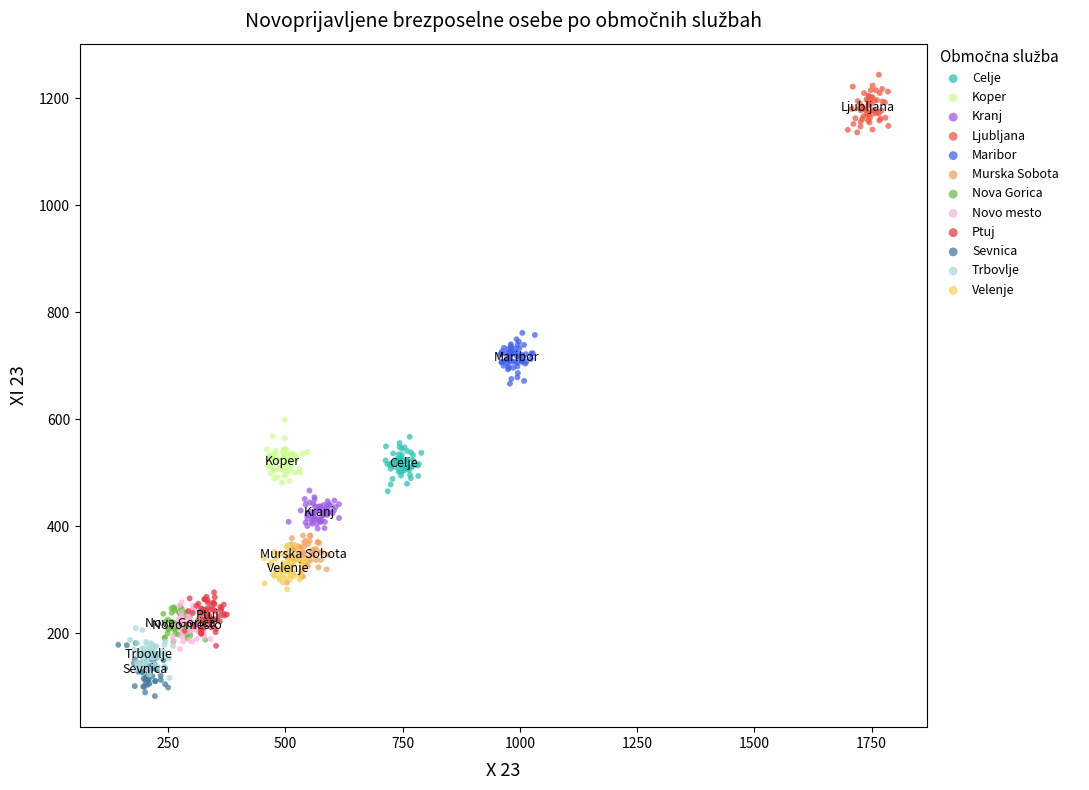

Which series contains the highest Y value?

Ljubljana